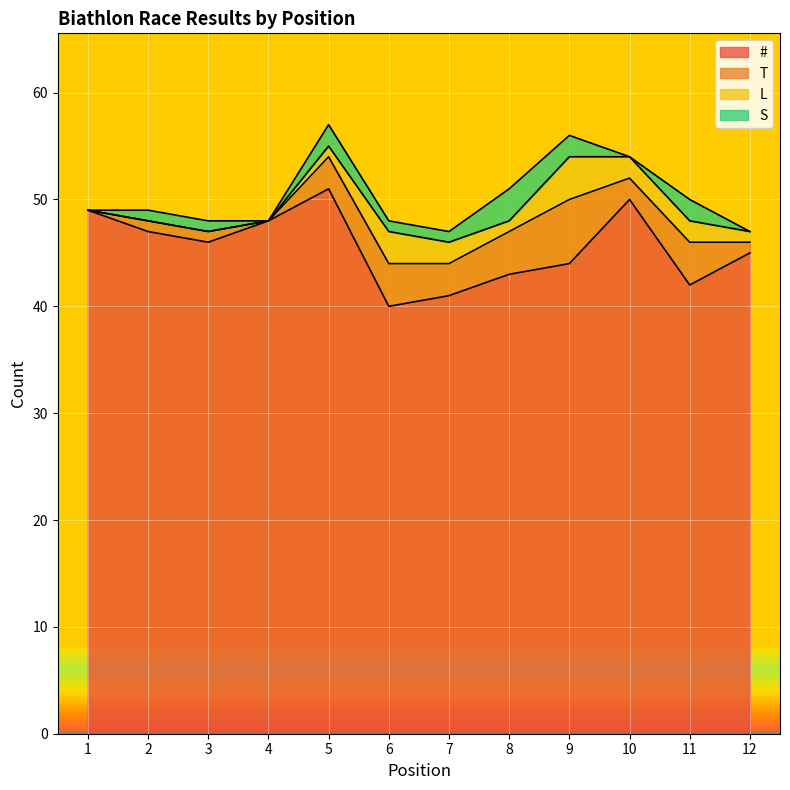

Reading left to right, what are all the values shown in this chart?

#: 49	47	46	48	51	40	41	43	44	50	42	45
T: 0	1	1	0	3	4	3	4	6	2	4	1
L: 0	0	0	0	1	3	2	1	4	2	2	1
S: 0	1	1	0	2	1	1	3	2	0	2	0